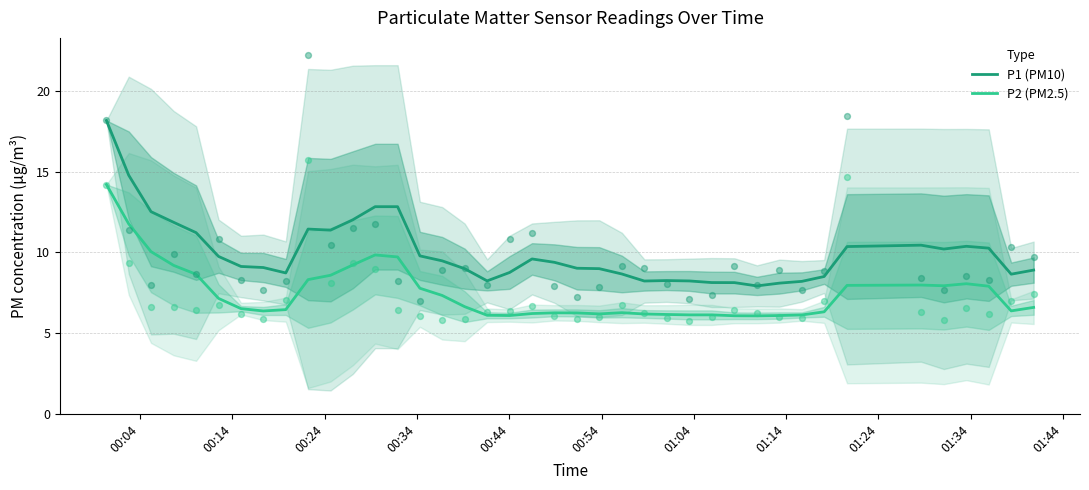

Which series has the widest spread of Y values?

P1 (PM10)